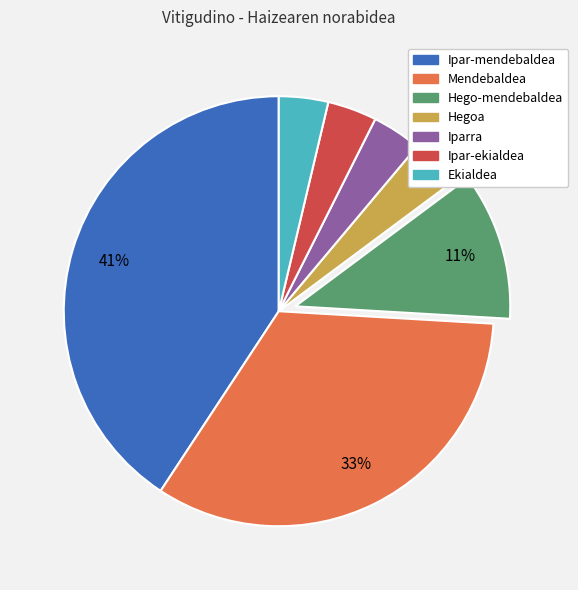

How many slices are in this pie chart?

7